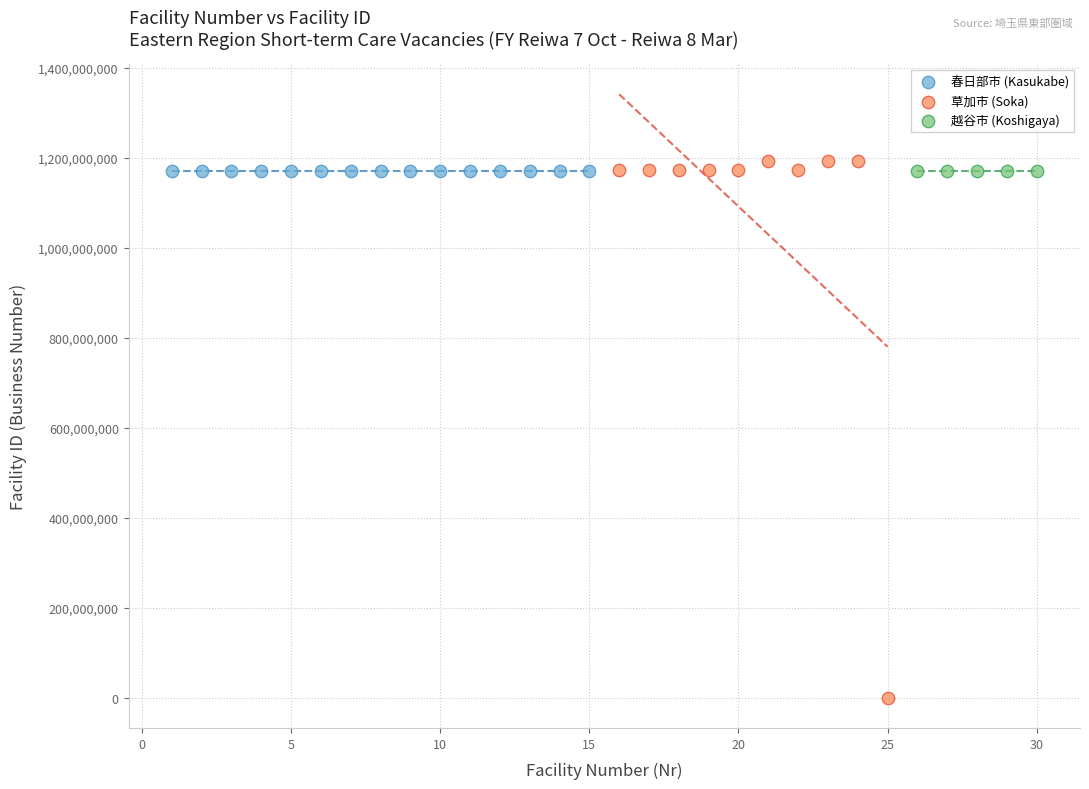

Which series reaches the minimum Y coordinate?

草加市 (Soka)